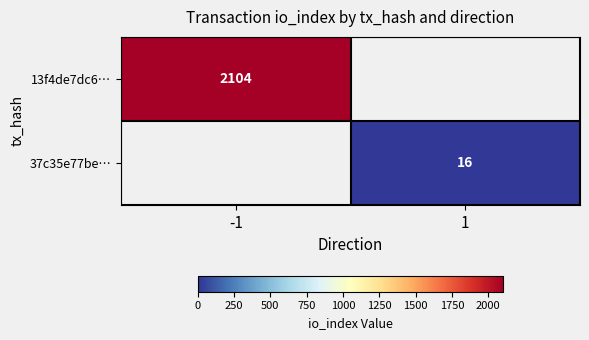

Is it true that 37c35e77be… equals 16 at 1?

True